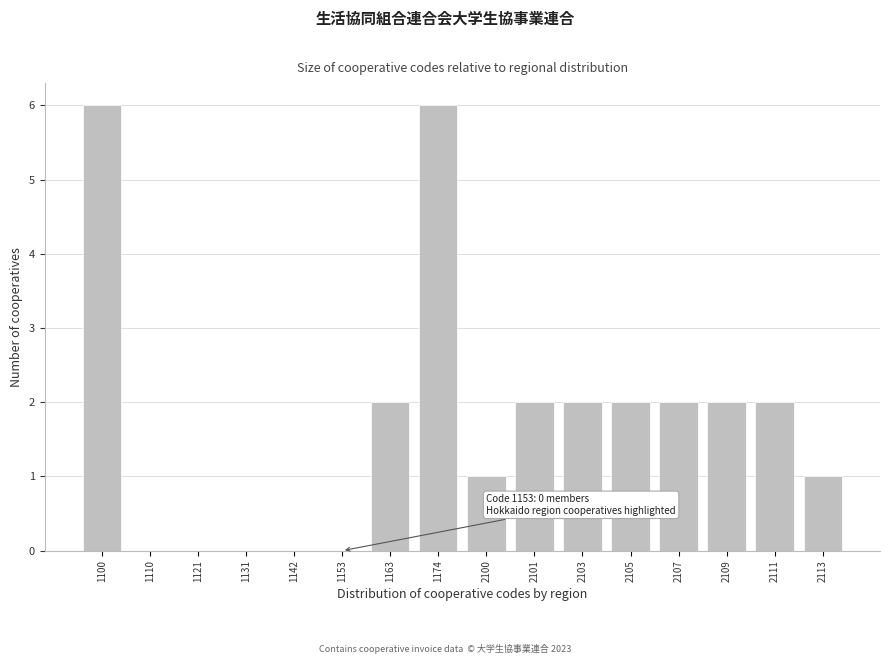

Reading left to right, extract all data points from this chart.

1100=6	1110=0	1121=0	1131=0	1142=0	1153=0	1163=2	1174=6	2100=1	2101=2	2103=2	2105=2	2107=2	2109=2	2111=2	2113=1